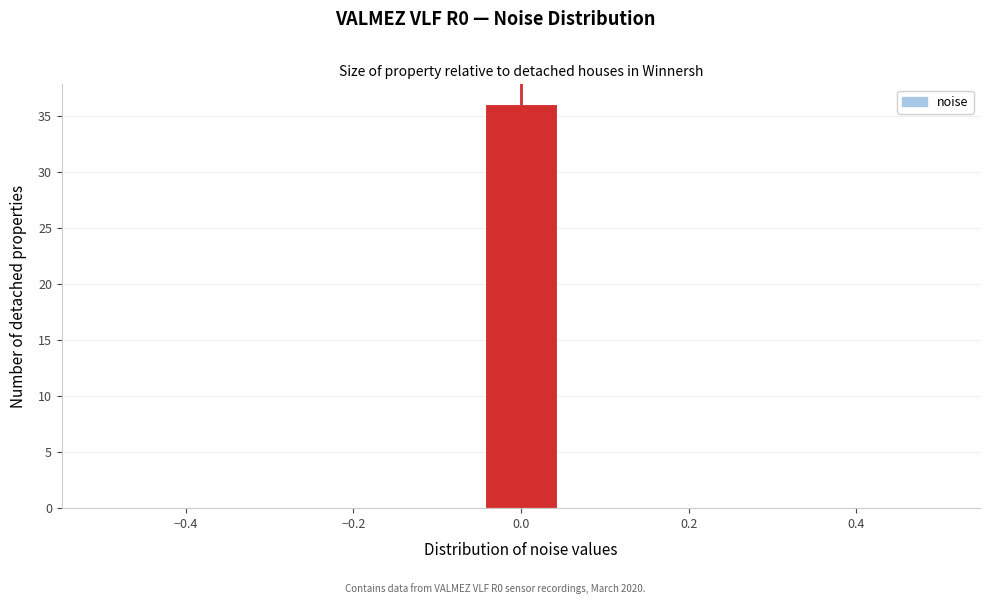

Reading left to right, transcribe this chart: for each bar, give the range it covers on the x-axis and its height. Neither the bar edges nor the heights are printed on the chart, so give them approximately, as read against the axes.

-0.50 to -0.40: 0
-0.40 to -0.32: 0
-0.32 to -0.22: 0
-0.22 to -0.14: 0
-0.14 to -0.04: 0
-0.04 to 0.04: 36
0.04 to 0.14: 0
0.14 to 0.22: 0
0.22 to 0.32: 0
0.32 to 0.40: 0
0.40 to 0.50: 0